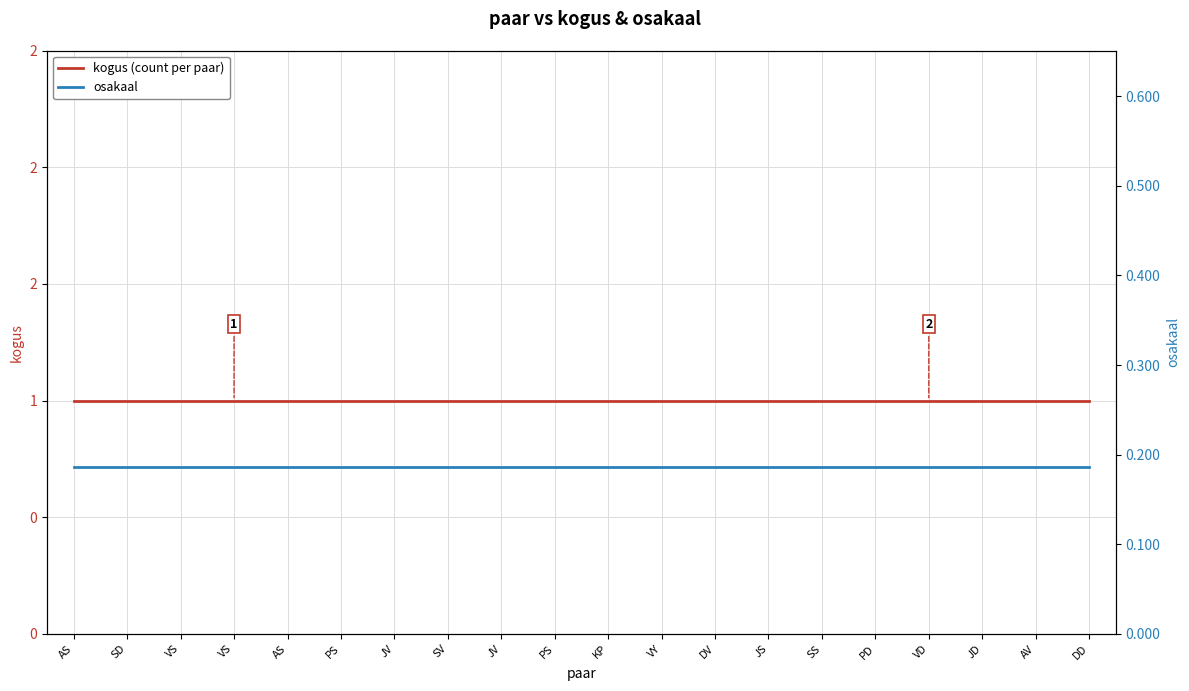

Reading left to right, transcribe all the data shown in this chart.

kogus (count per paar): AS=1.0	SD=1.0	VS=1.0	VS=1.0	AS=1.0	PS=1.0	JV=1.0	SV=1.0	JV=1.0	PS=1.0	KP=1.0	VY=1.0	DV=1.0	JS=1.0	SS=1.0	PD=1.0	VD=1.0	JD=1.0	AV=1.0	DD=1.0
osakaal: AS=0.2	SD=0.2	VS=0.2	VS=0.2	AS=0.2	PS=0.2	JV=0.2	SV=0.2	JV=0.2	PS=0.2	KP=0.2	VY=0.2	DV=0.2	JS=0.2	SS=0.2	PD=0.2	VD=0.2	JD=0.2	AV=0.2	DD=0.2